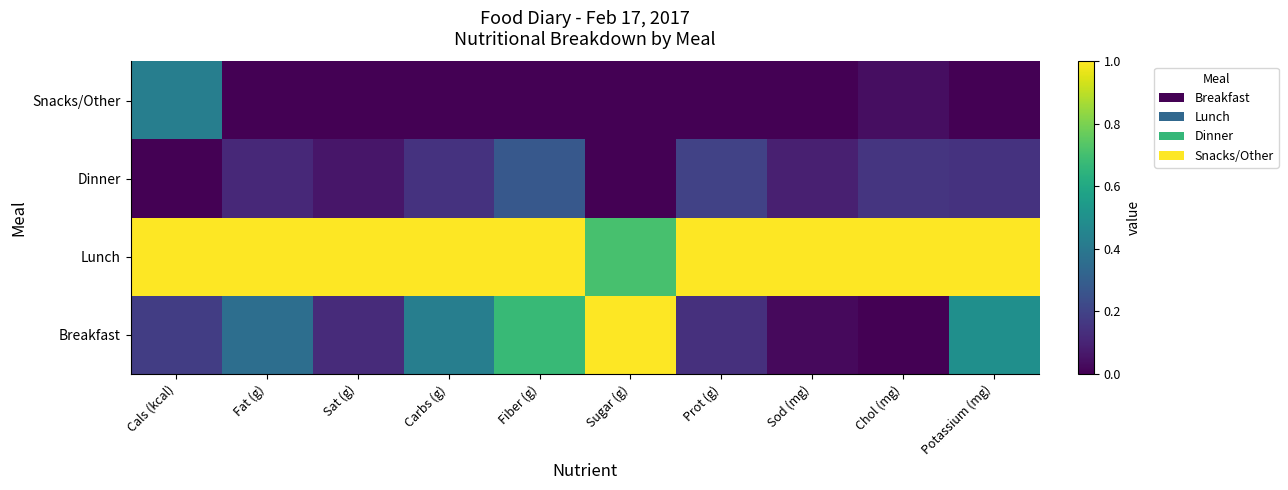

Reading left to right, list all the values displayed in this chart.

Breakfast: Cals (kcal)=0.2	Fat (g)=0.4	Sat (g)=0.1	Carbs (g)=0.4	Fiber (g)=0.7	Sugar (g)=1.0	Prot (g)=0.1	Sod (mg)=0.0	Chol (mg)=0.0	Potassium (mg)=0.5
Lunch: Cals (kcal)=1.0	Fat (g)=1.0	Sat (g)=1.0	Carbs (g)=1.0	Fiber (g)=1.0	Sugar (g)=0.7	Prot (g)=1.0	Sod (mg)=1.0	Chol (mg)=1.0	Potassium (mg)=1.0
Dinner: Cals (kcal)=0.0	Fat (g)=0.1	Sat (g)=0.1	Carbs (g)=0.1	Fiber (g)=0.3	Sugar (g)=0.0	Prot (g)=0.2	Sod (mg)=0.1	Chol (mg)=0.2	Potassium (mg)=0.1
Snacks/Other: Cals (kcal)=0.4	Fat (g)=0.0	Sat (g)=0.0	Carbs (g)=0.0	Fiber (g)=0.0	Sugar (g)=0.0	Prot (g)=0.0	Sod (mg)=0.0	Chol (mg)=0.0	Potassium (mg)=0.0